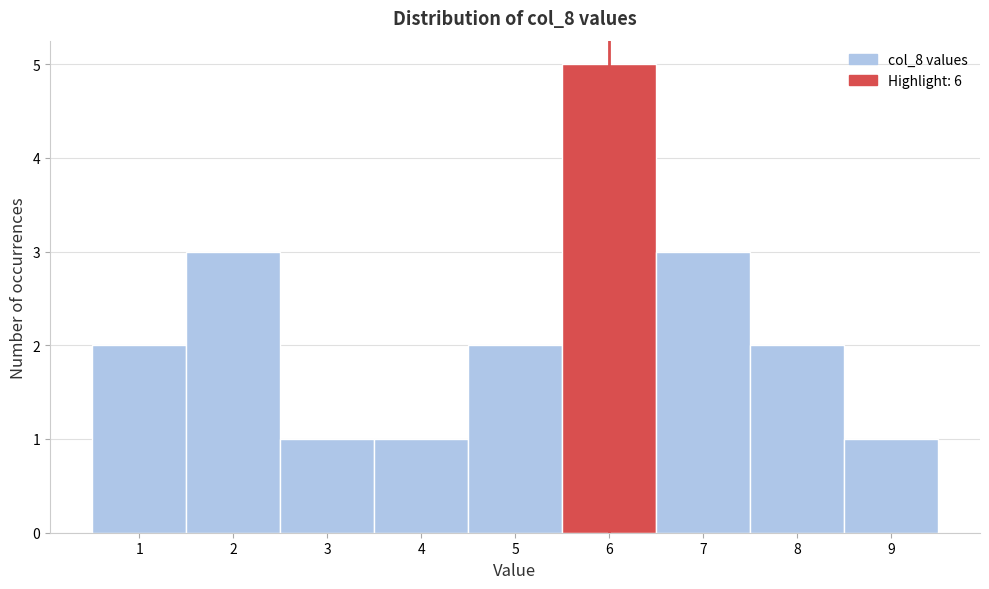

Over which range of the x-axis is the bar tallest?

5.5 to 6.5